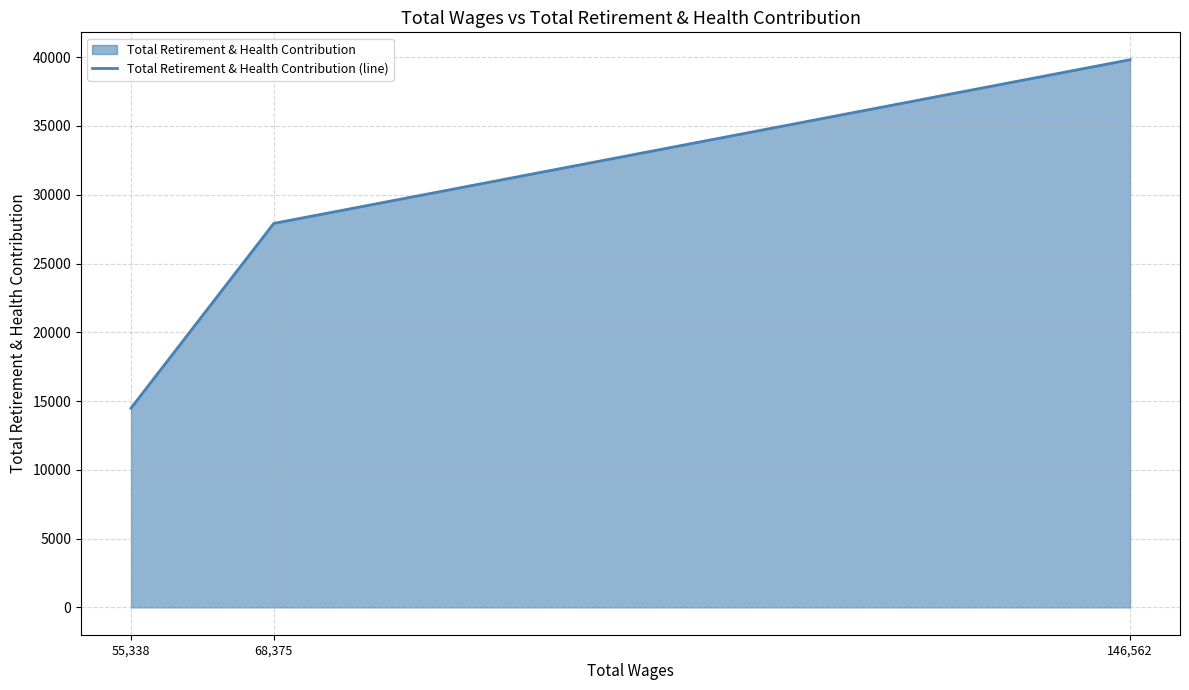

Where is the data nearest to the value 27150?

68,375